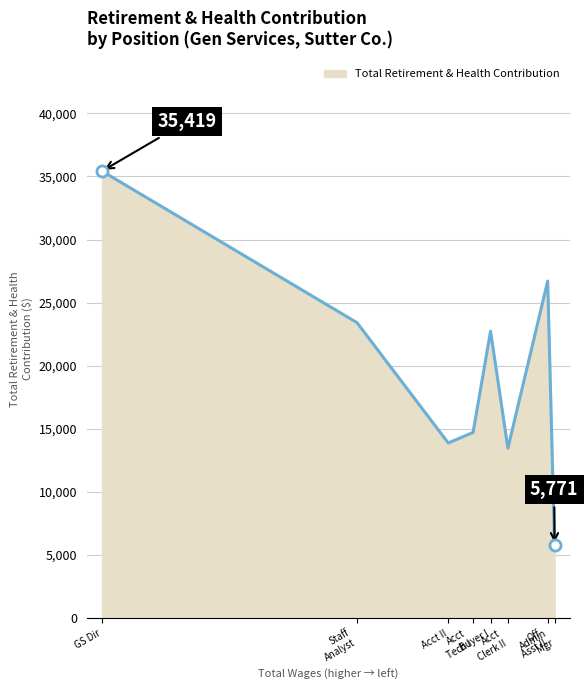

At which category does the data reach its first local peak?

Buyer I